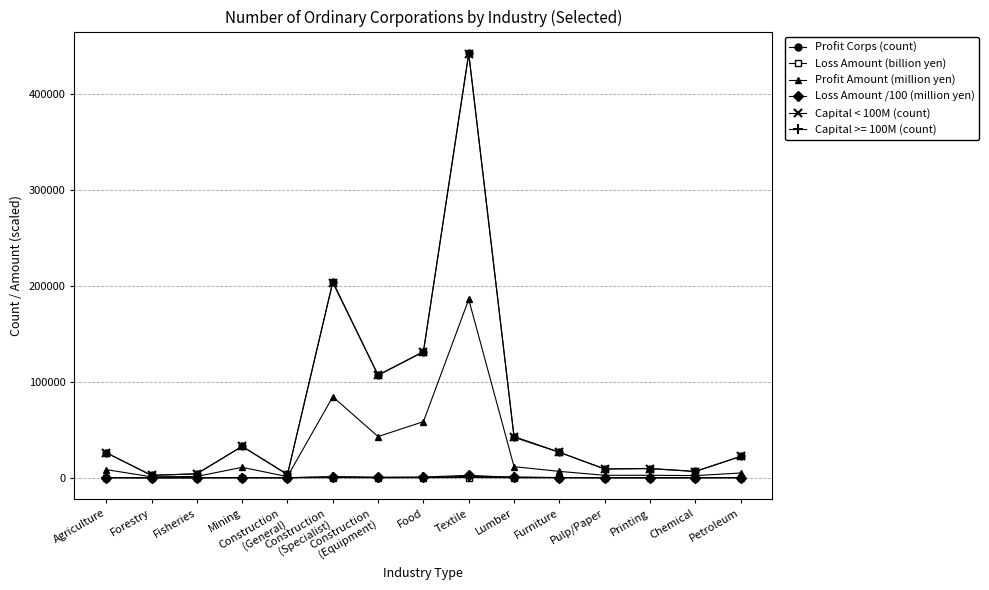

How many data points in Loss Amount (billion yen) are above 17?

9